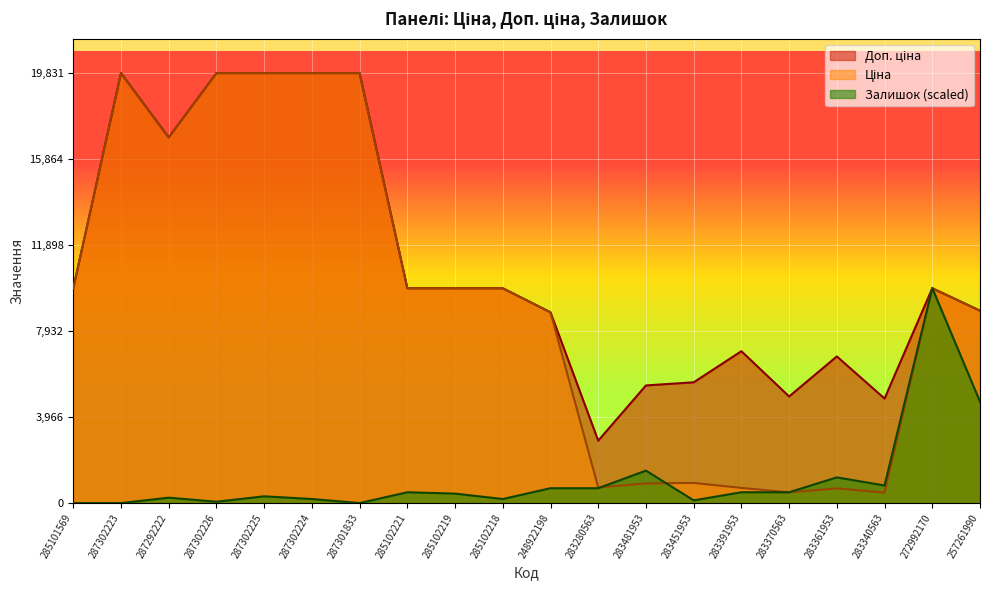

How many interior local valleys does the Ціна series have?

4